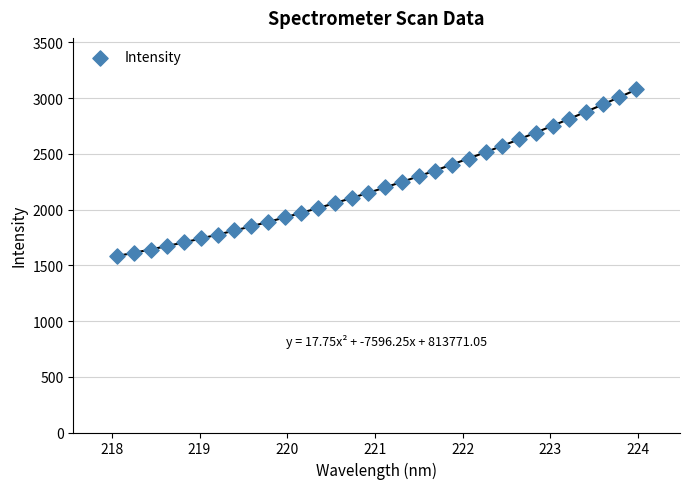

What is the range of Y values (max minus min)?

1498.6